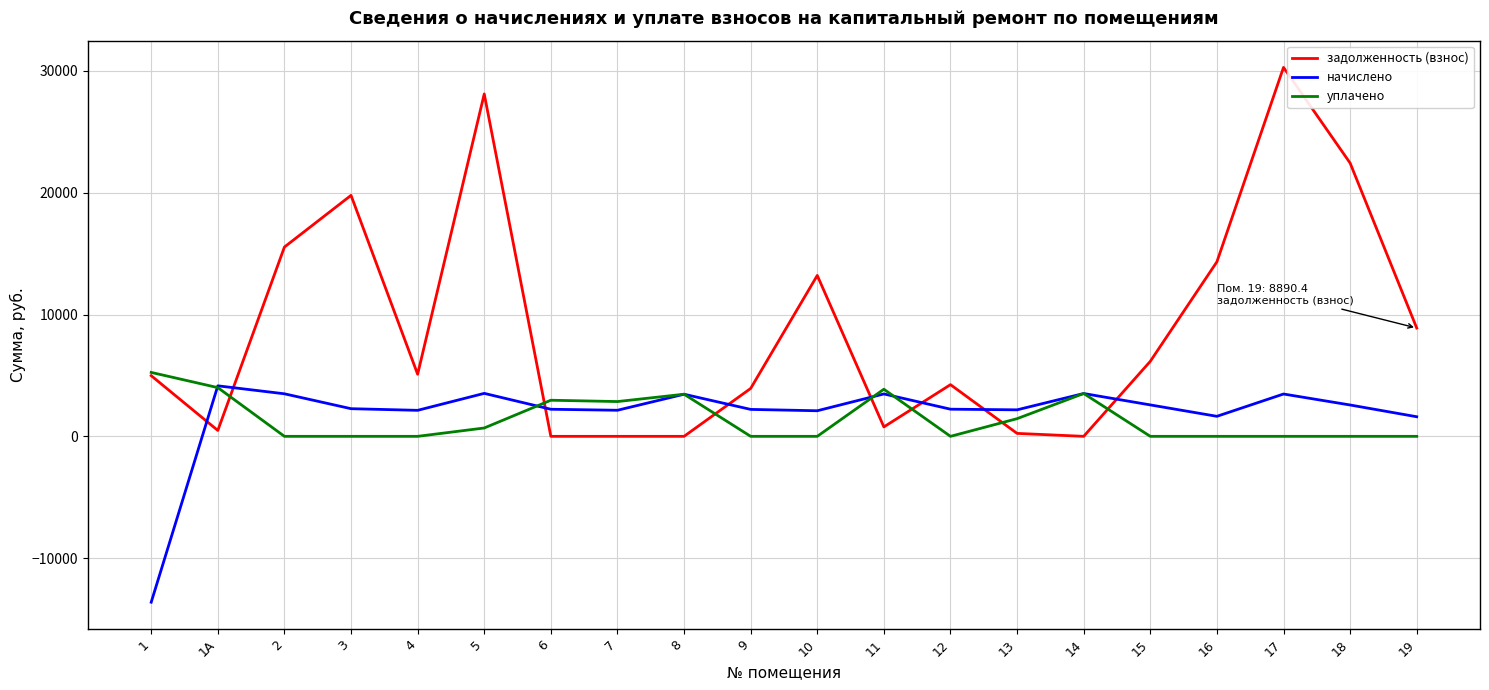

Read the начислено value at 11.

3480.8